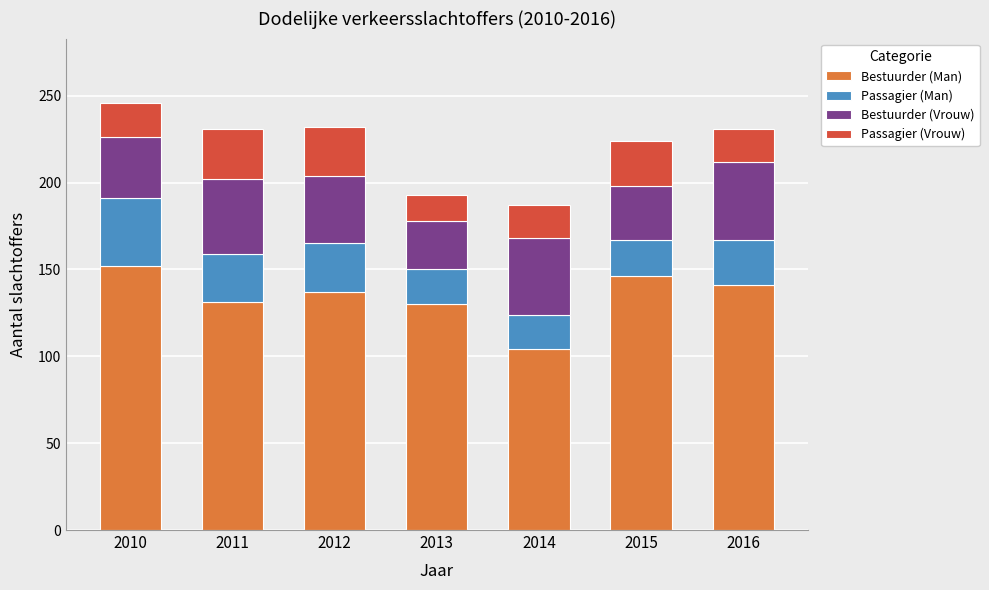

Which category has the lowest value in the Bestuurder (Man) series?

2014